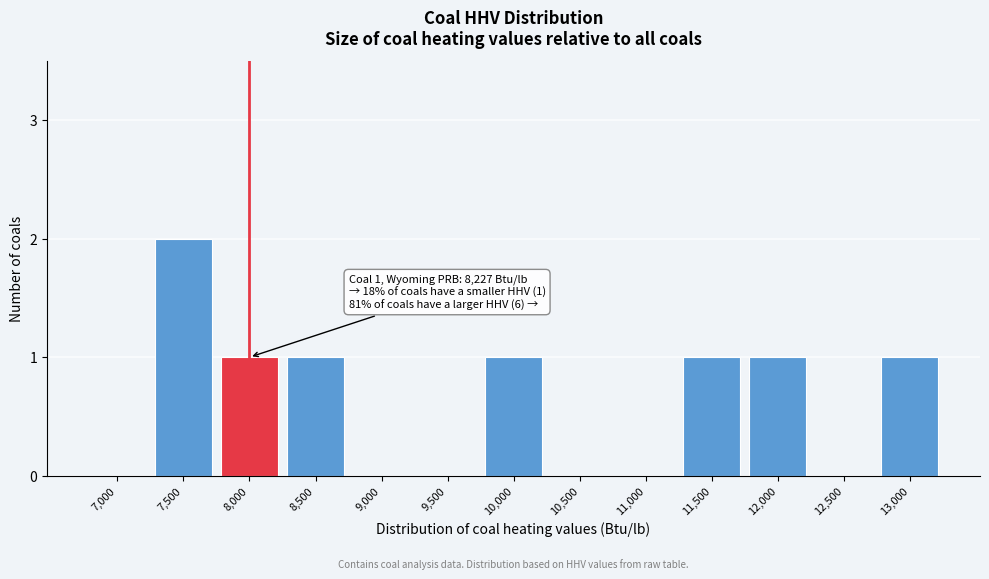

Reading left to right, extract all data points from this chart.

7,000=0	7,500=2	8,000=1	8,500=1	9,000=0	9,500=0	10,000=1	10,500=0	11,000=0	11,500=1	12,000=1	12,500=0	13,000=1